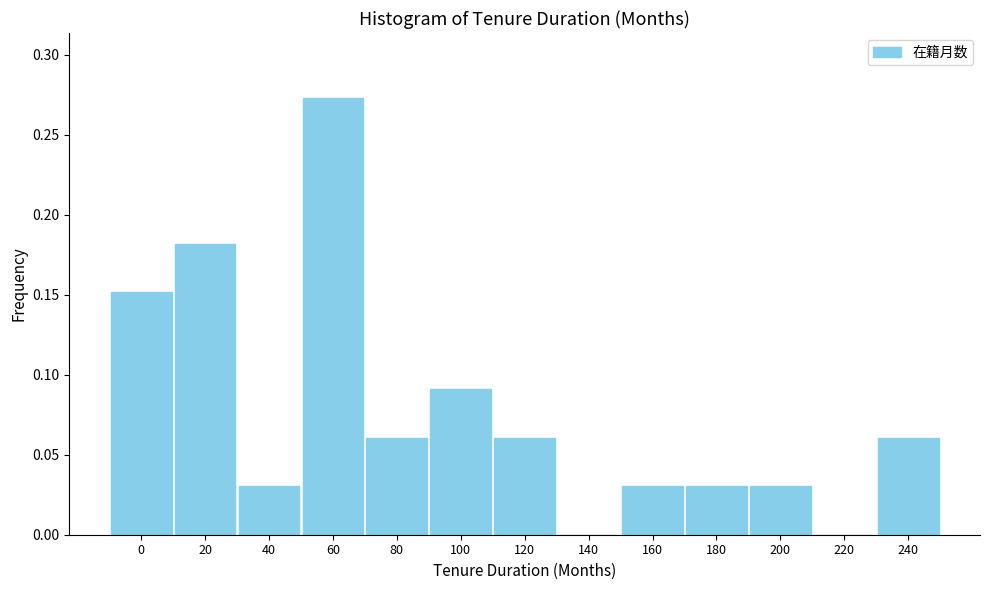

At which category does the chart reach its peak across all series?

60